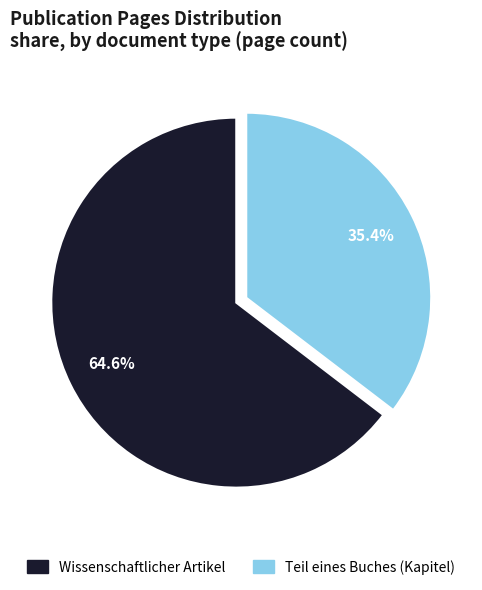

Is there a majority slice in this chart?

Yes